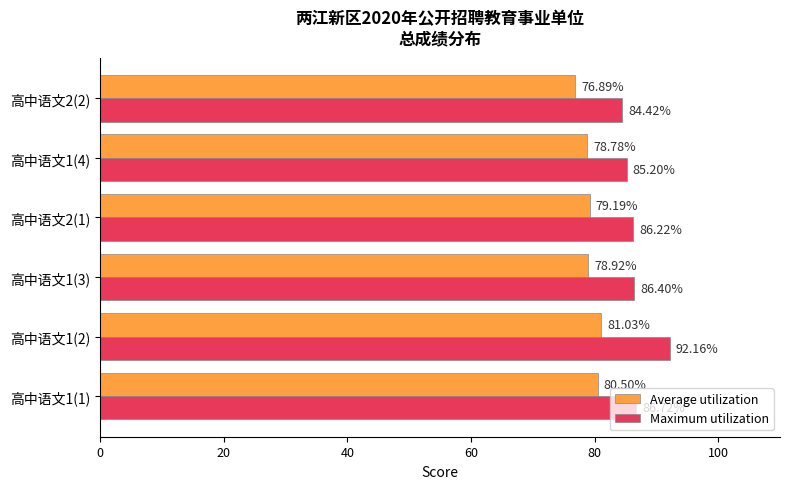

List the labels in order of Average utilization value, smallest first.

高中语文2(2), 高中语文1(4), 高中语文1(3), 高中语文2(1), 高中语文1(1), 高中语文1(2)